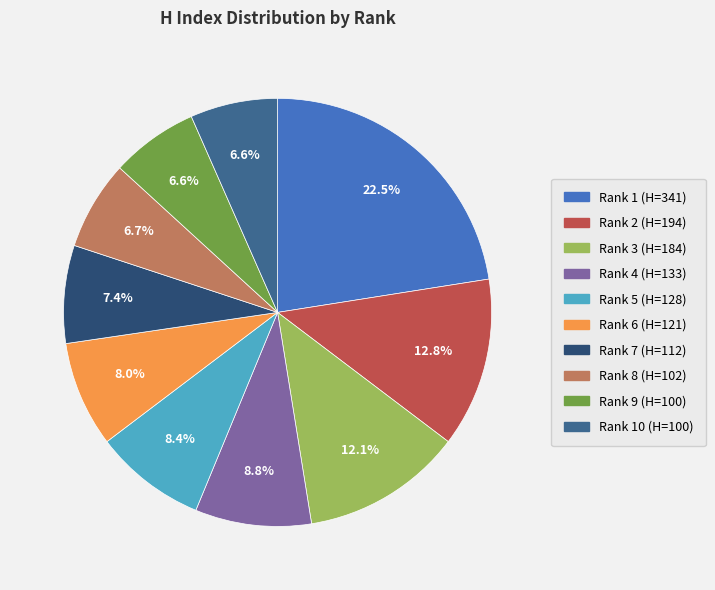

Is it true that Rank 3 (H=184) is 12% of the pie?

True